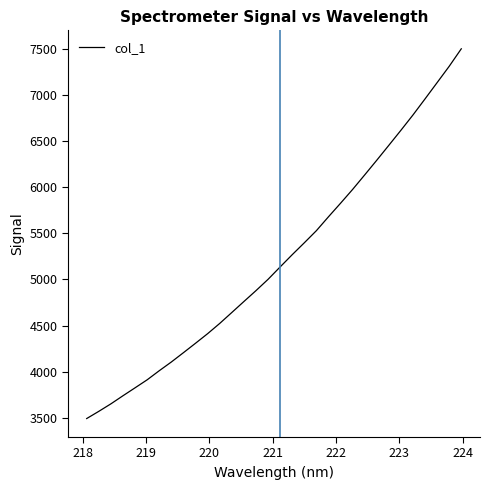

True or false: there are more than 1 points higher than both neighbors.

False